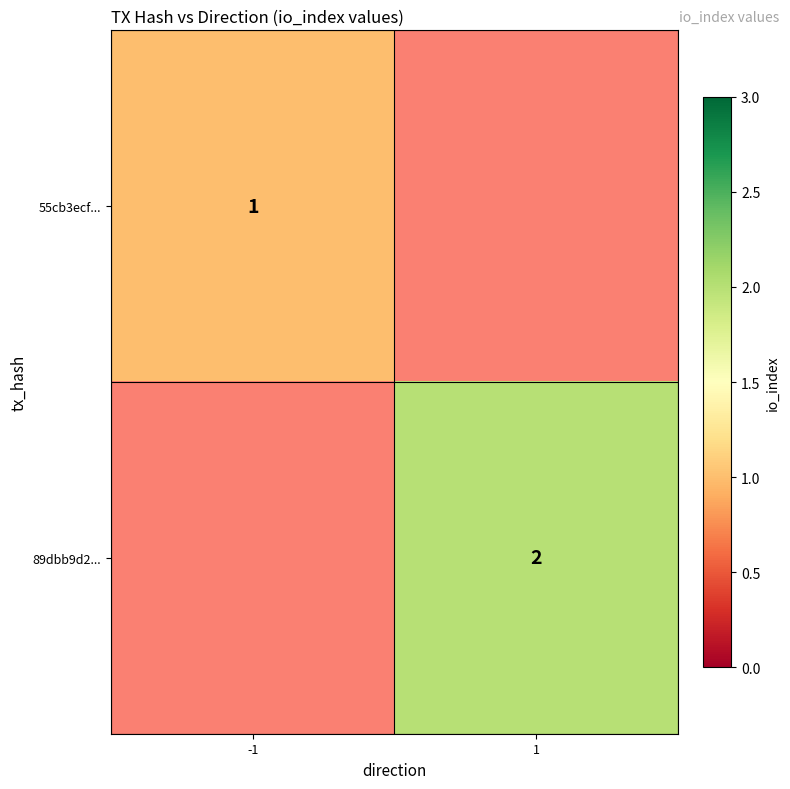

What is the greatest value displayed?

2.0